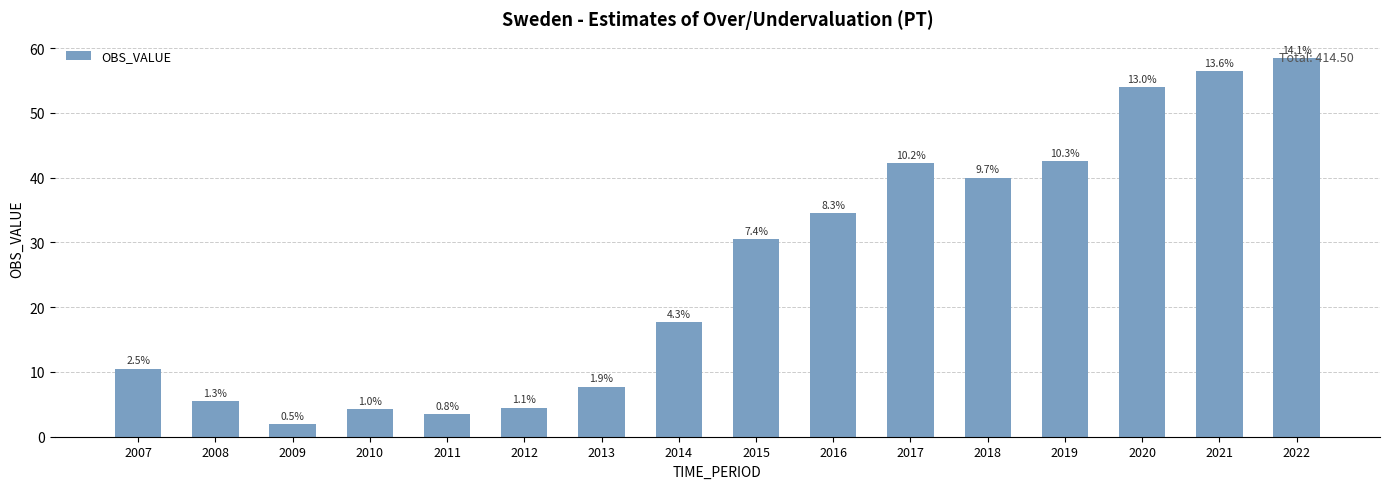

Are the bars grouped side by side (vs. stacked)?

No